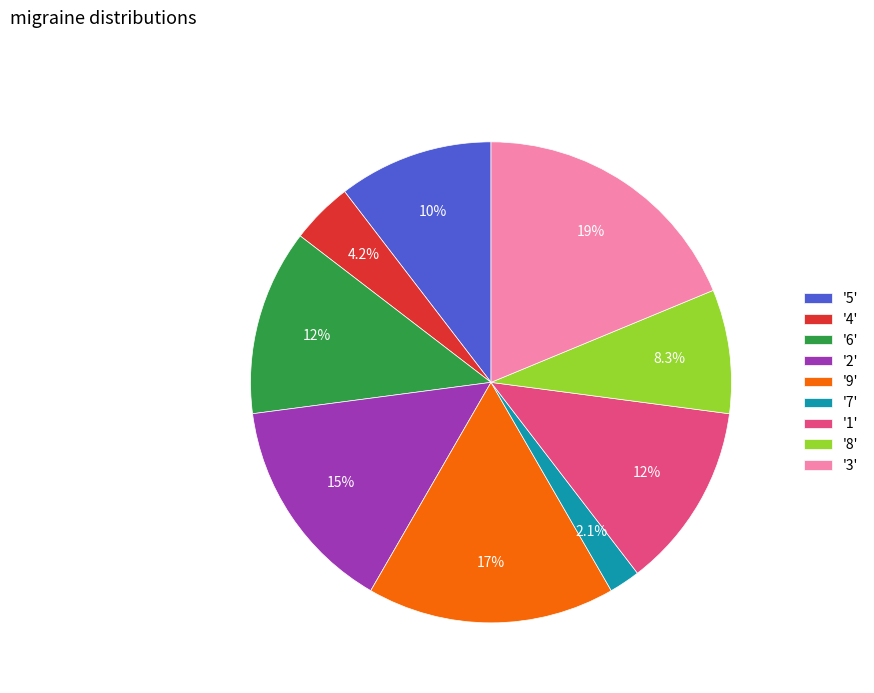

How many slices are in this pie chart?

9